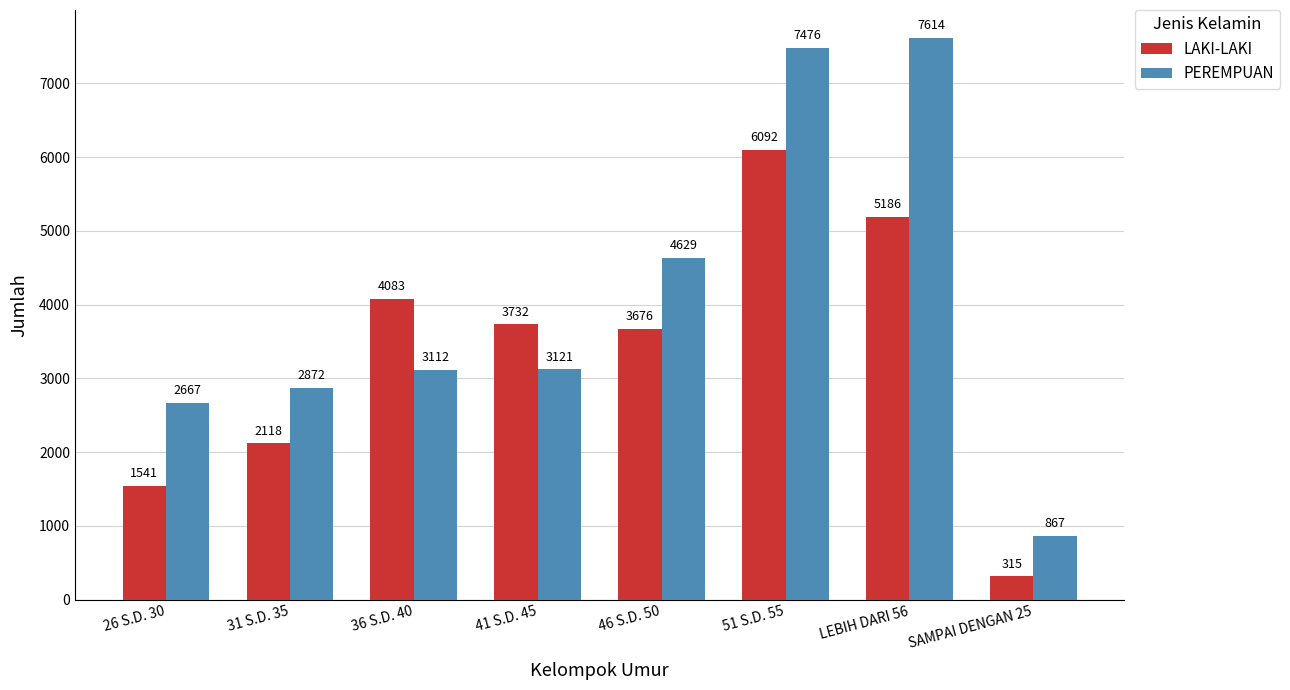

Are the bars horizontal?

No